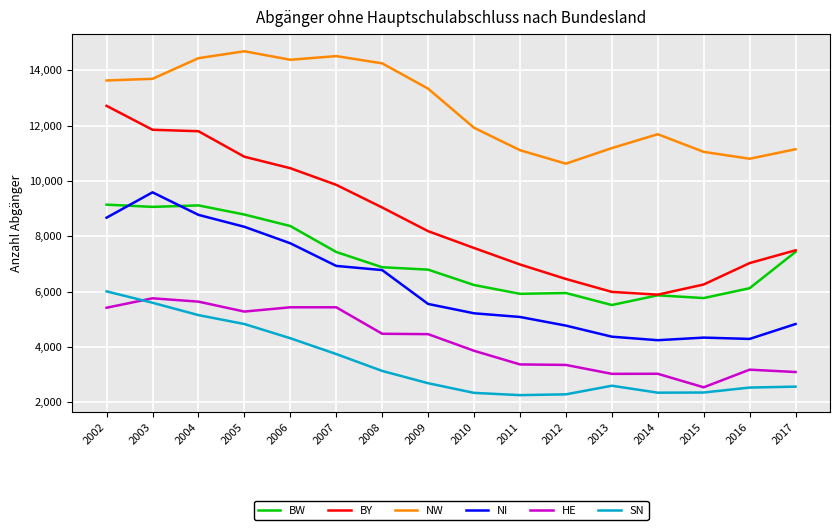

Rank the series by their maximum value, from highest to lowest.

NW, BY, NI, BW, SN, HE